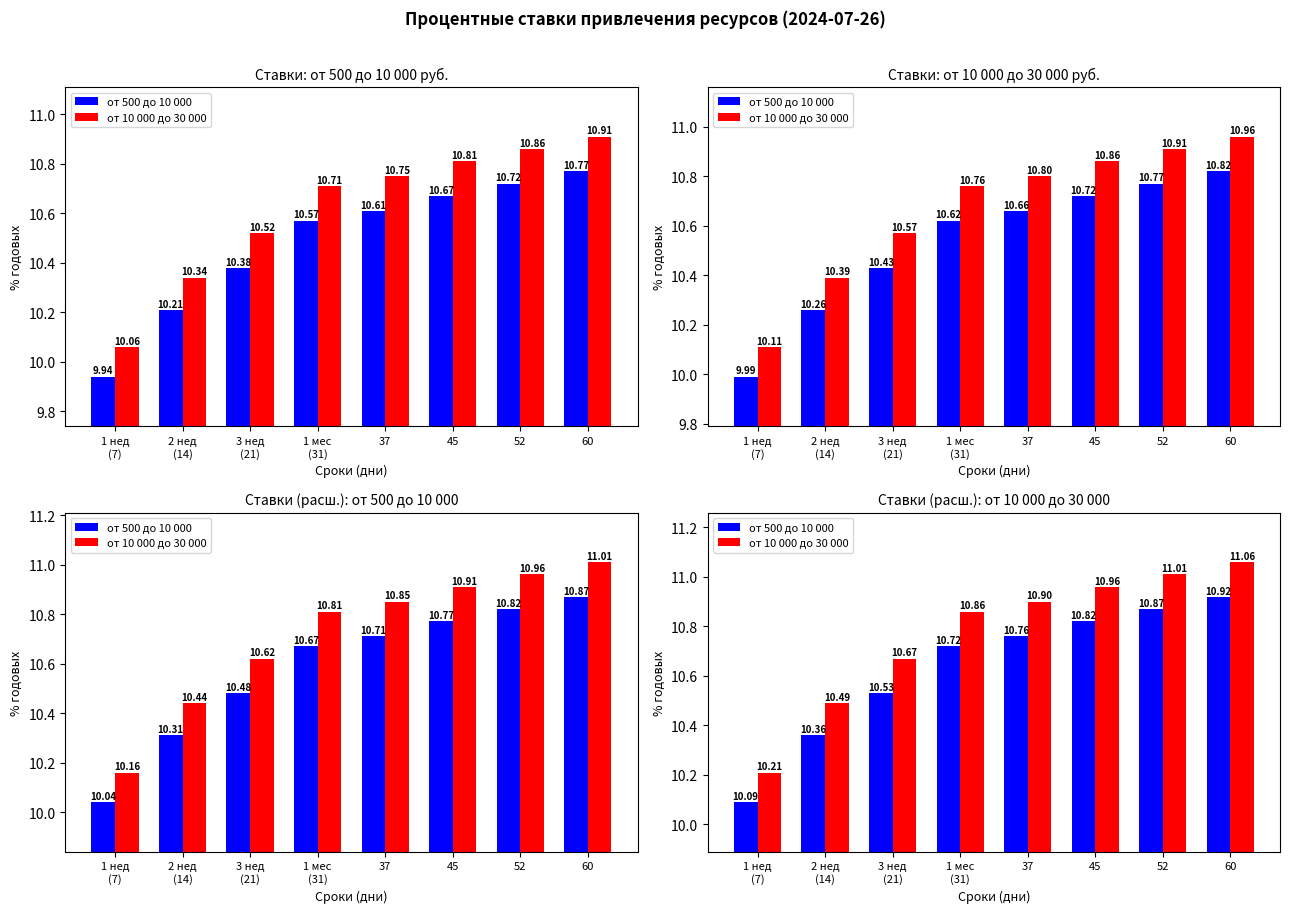

What is the value of the от 500 до 10 000 bar at the 1st from the left?

10.1